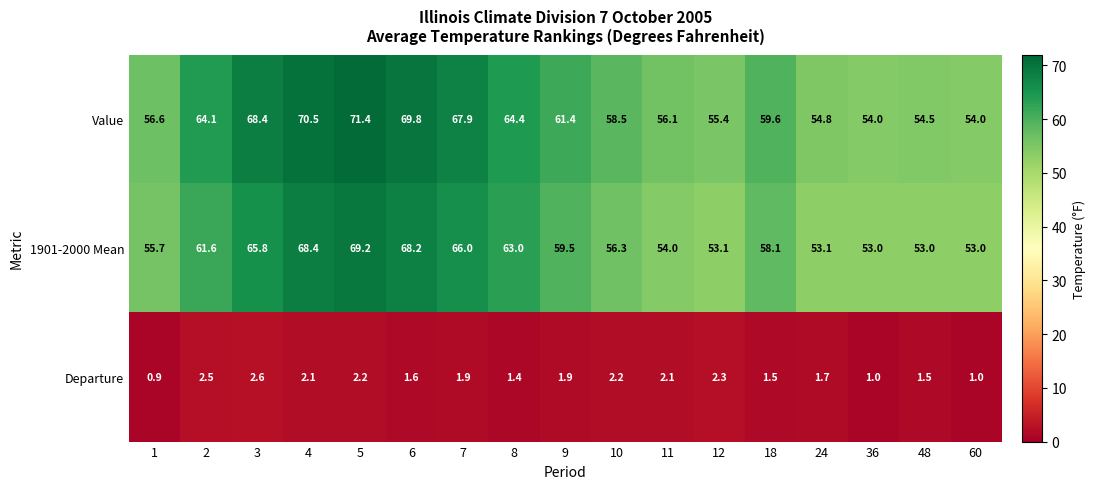

Read the Value value at 5.

71.4